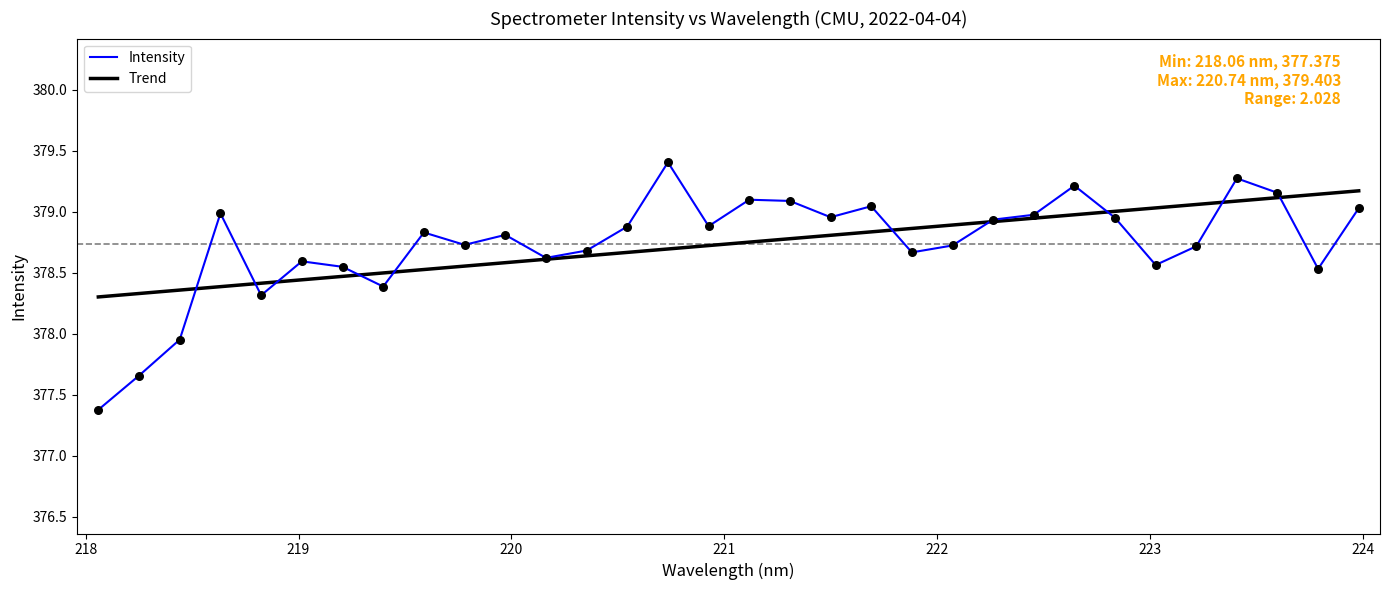

What is the lowest value of the Trend series?

378.3